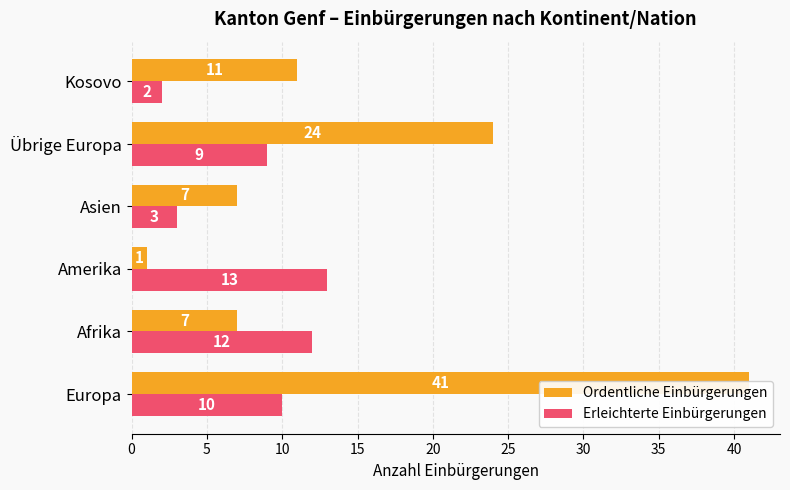

Between 15 and 10, which is larger?

15